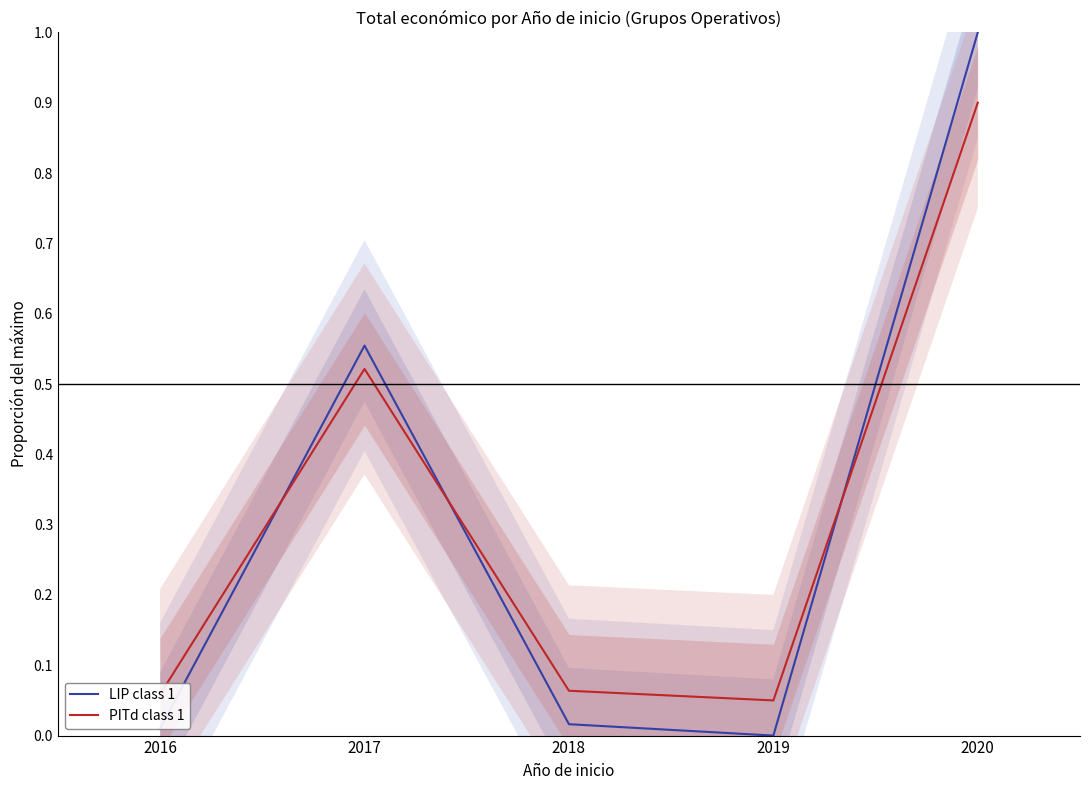

Reading right to left, what are all the values shown in this chart?

LIP class 1: 1.0	0.0	0.0	0.6	0.0
PITd class 1: 0.9	0.1	0.1	0.5	0.1